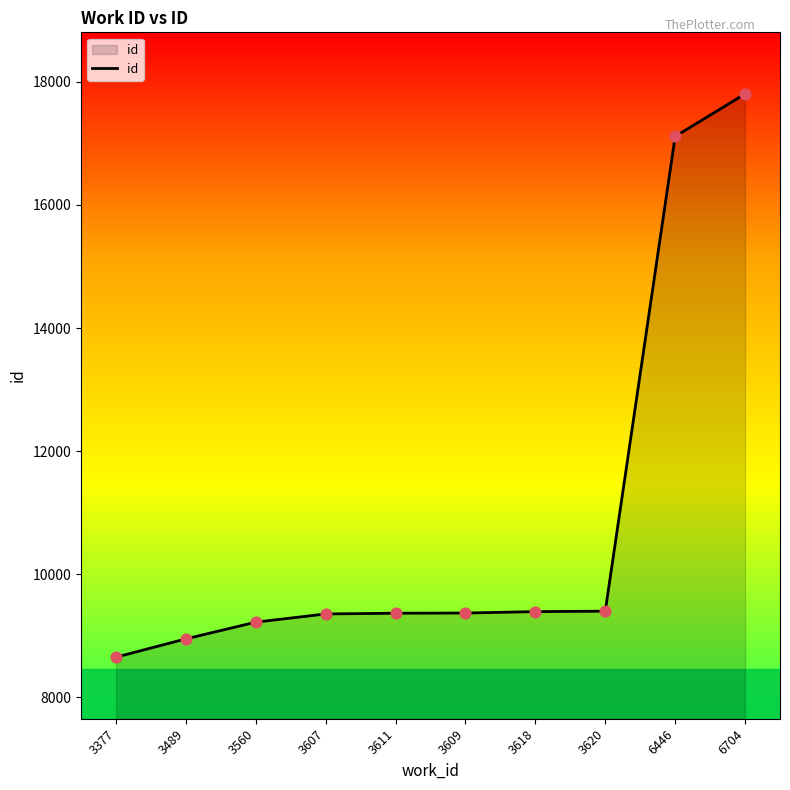

What is the change in value from 3489 to 6704?

+8853